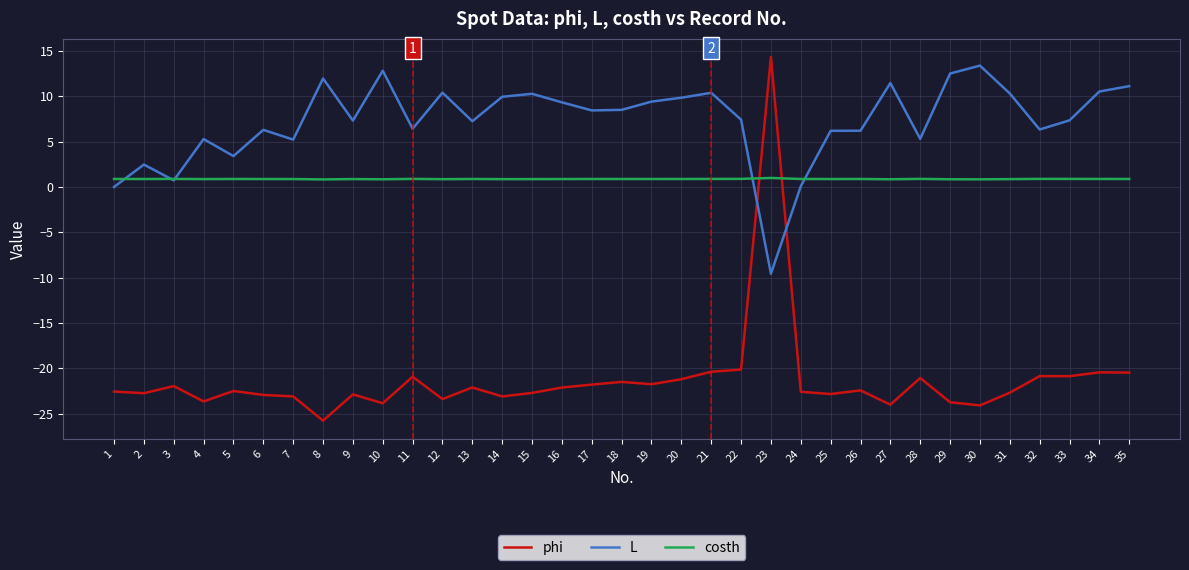

True or false: phi has a value of -14.5 at 32.

False